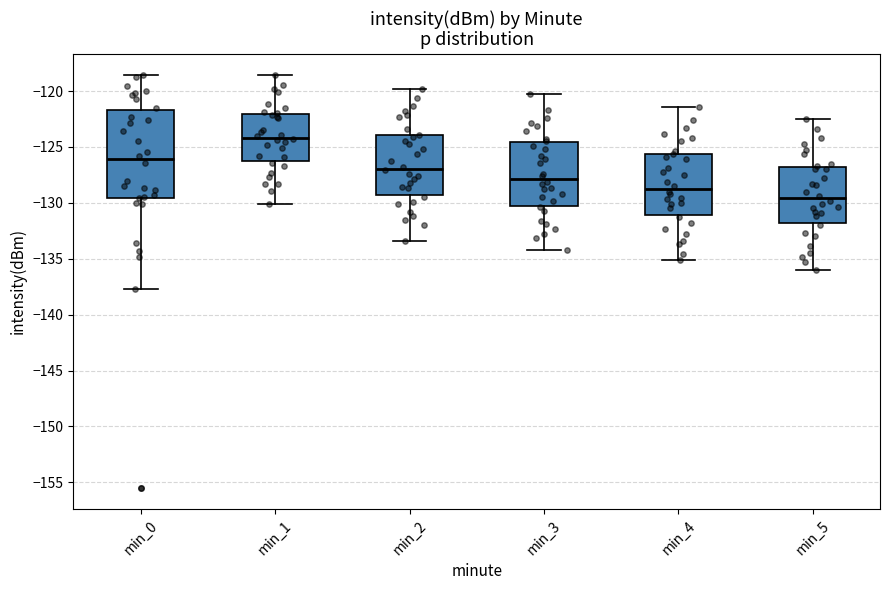

Reading left to right, transcribe this box plot: for each box, give where its median line is, the range the box spans, and where its two whiskers end, as read against the y-axis. The values are not printed on the chart, so give them approximately, as read against the axis.

min_0: median -126.0, box -129.5 to -121.5, whiskers -137.5 to -118.5
min_1: median -124.0, box -126.5 to -122.0, whiskers -130.0 to -118.5
min_2: median -127.0, box -129.5 to -124.0, whiskers -133.5 to -120.0
min_3: median -128.0, box -130.0 to -124.5, whiskers -134.0 to -120.5
min_4: median -128.5, box -131.0 to -125.5, whiskers -135.0 to -121.5
min_5: median -129.5, box -132.0 to -127.0, whiskers -136.0 to -122.5